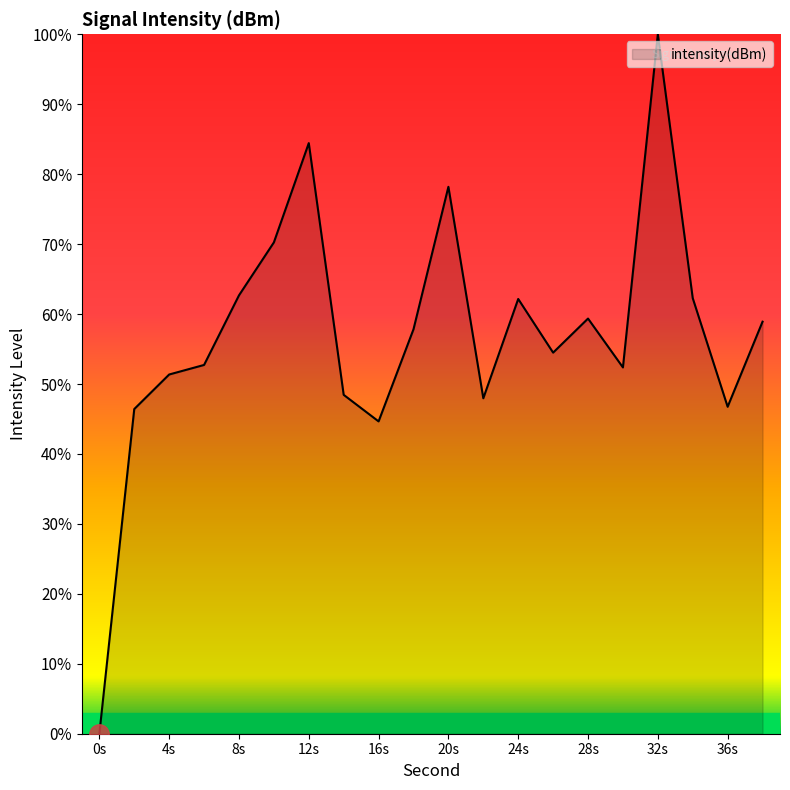

Does the chart have visible grid lines?

No